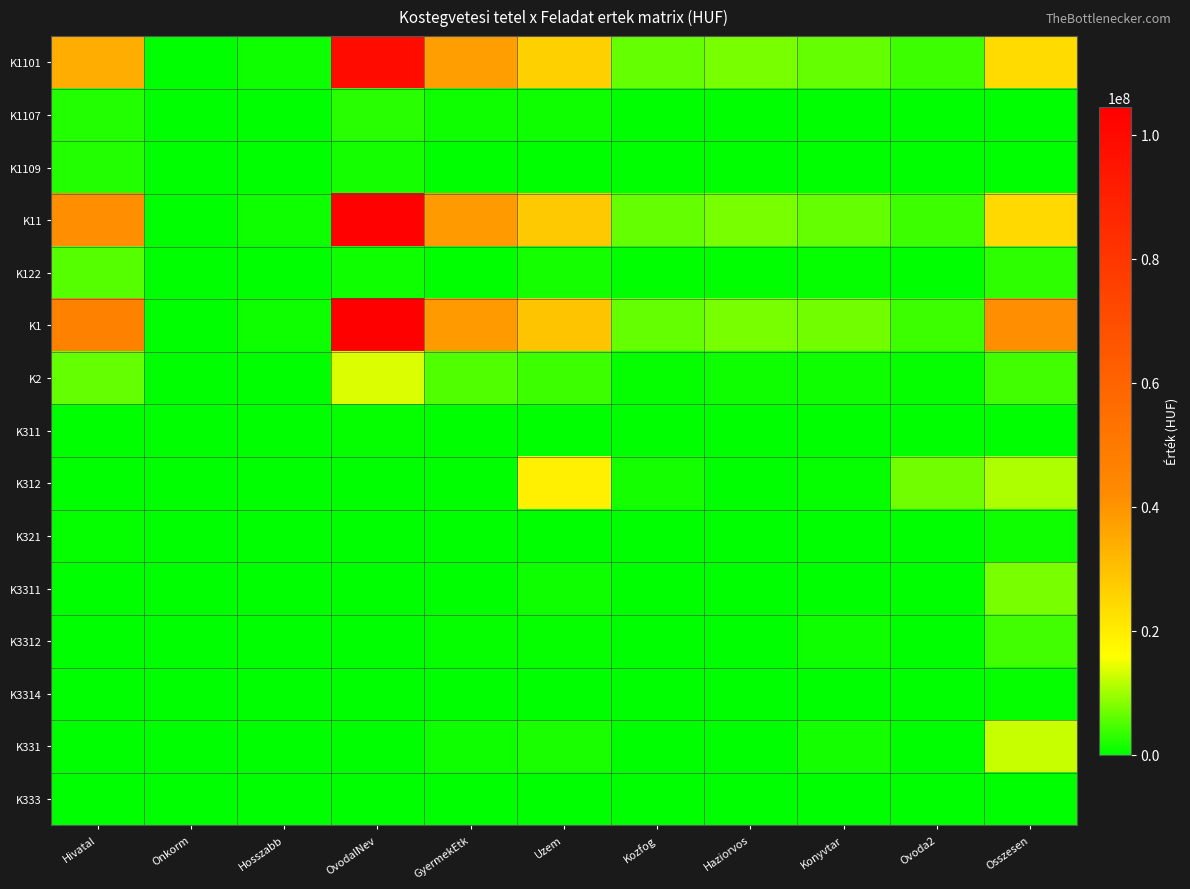

Which category has the lowest value across all series?

Onkorm